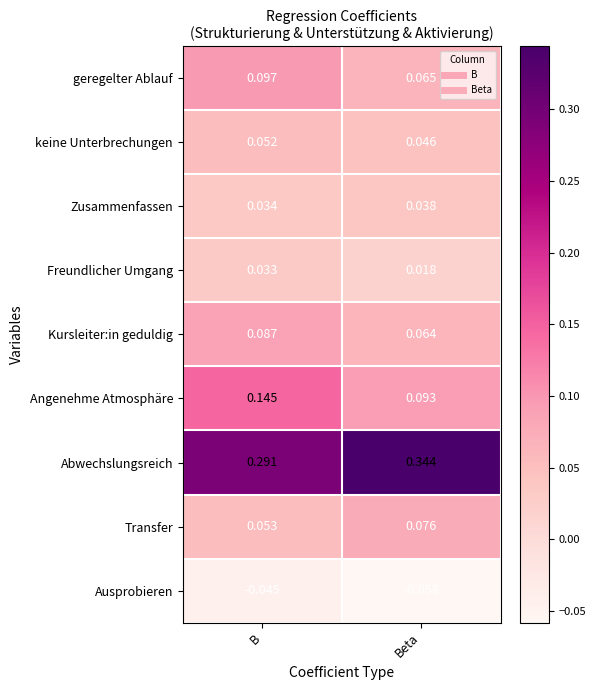

At Beta, list the series in order from smallest to largest.

Ausprobieren, Freundlicher Umgang, Zusammenfassen, keine Unterbrechungen, Kursleiter:in geduldig, geregelter Ablauf, Transfer, Angenehme Atmosphäre, Abwechslungsreich